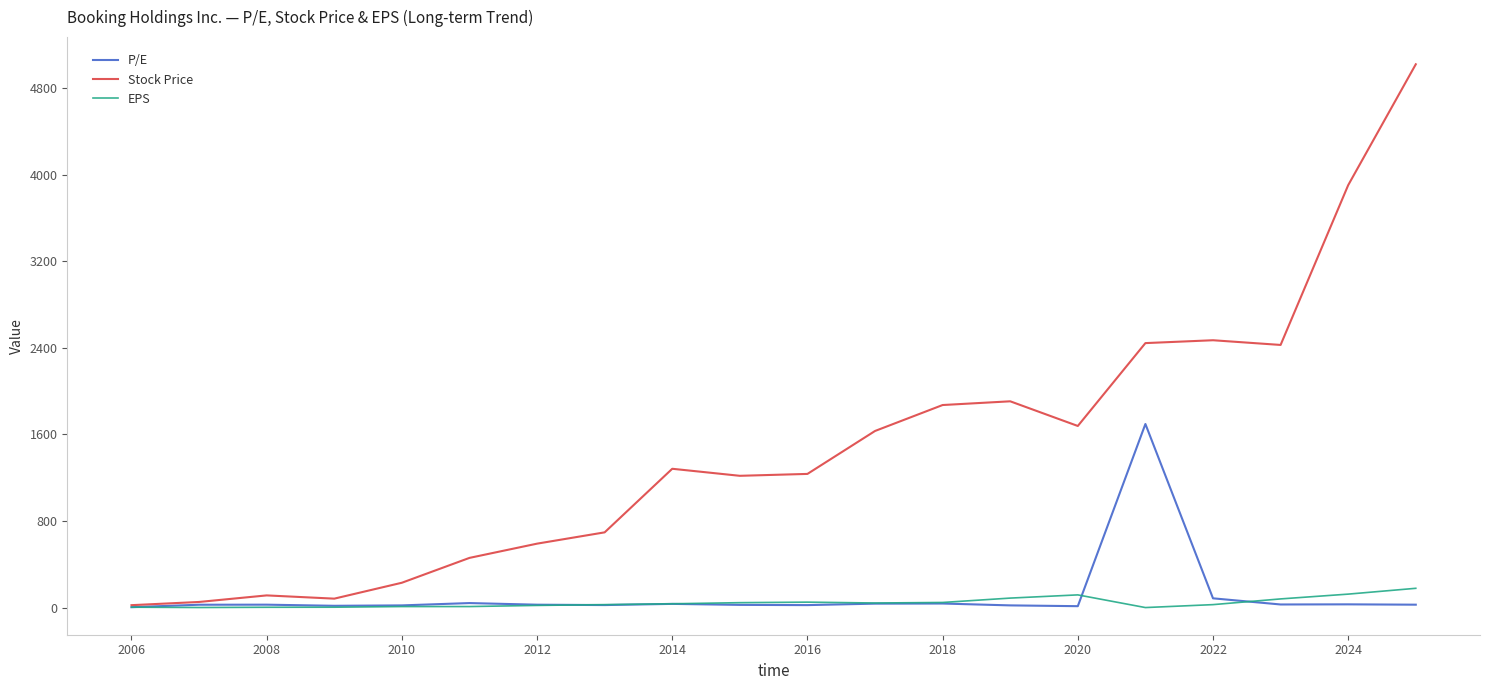

Which series has the largest total across all categories?

Stock Price